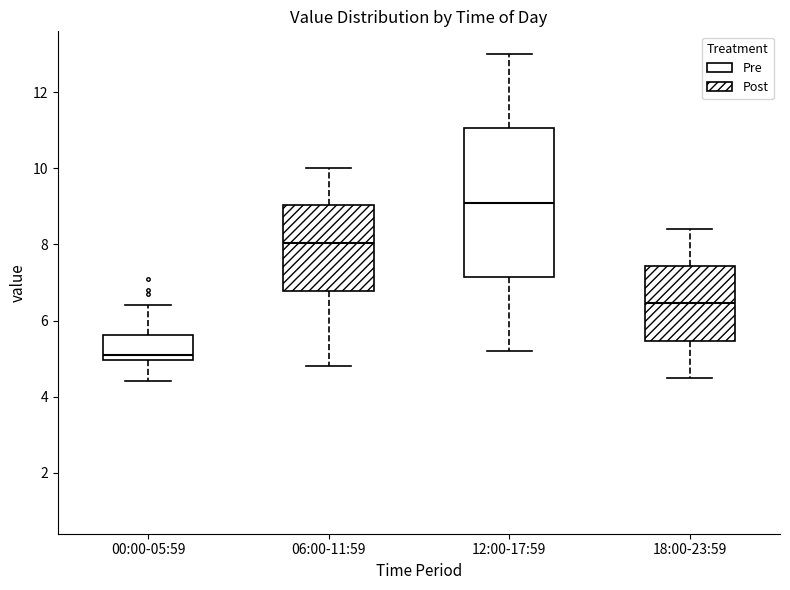

Where does the lower whisker of the box for 00:00-05:59 end on the y-axis? The values are not printed on the chart, so give them approximately, as read against the axis.

4.4